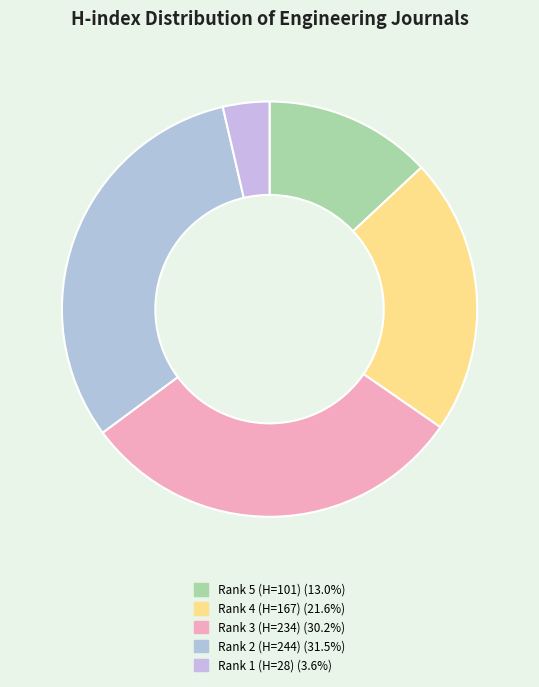

To the nearest percent, what is the difference between the largest and smallest slice percentages?

28%